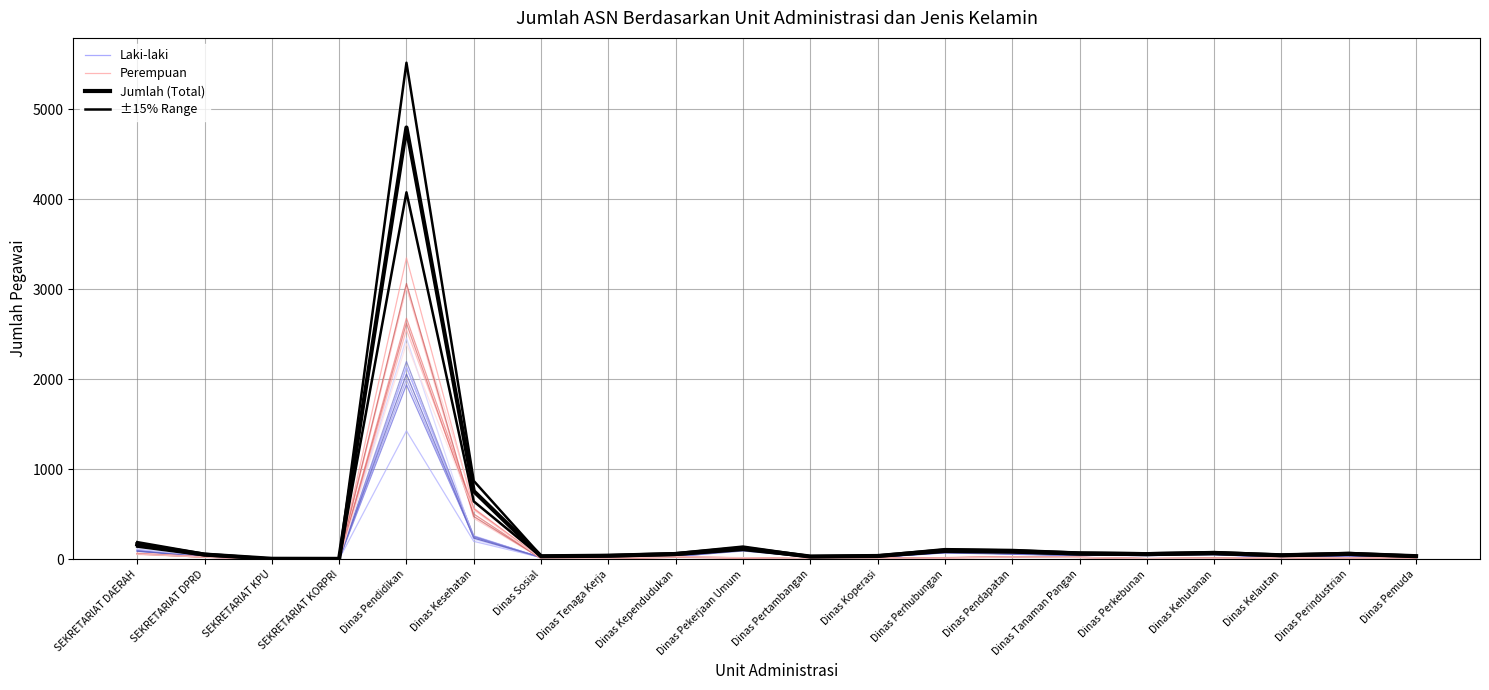

Which series has the largest range (max minus min)?

±15% Range